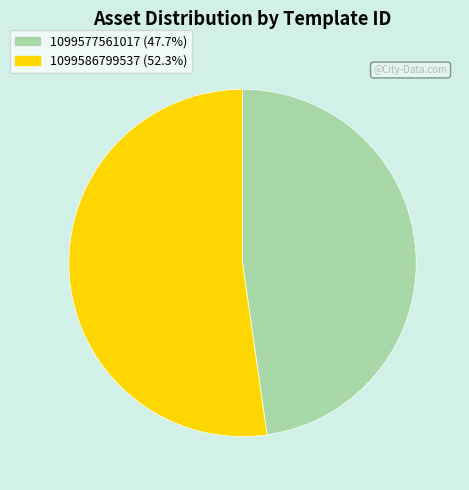

Is it true that 1099577561017 is 48% of the pie?

True